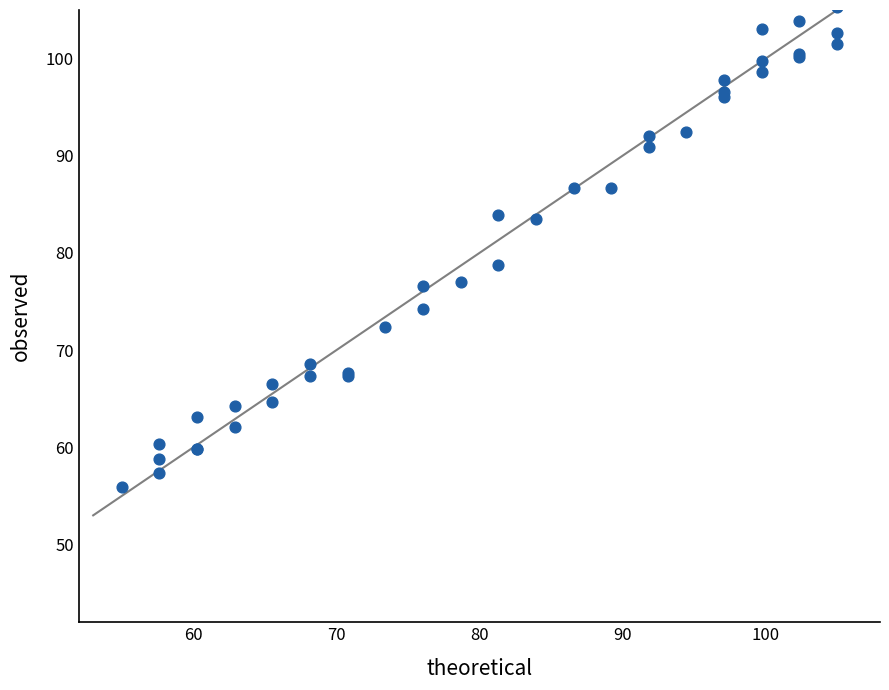

What Y value in the scatter plot is closest to 80?

78.8